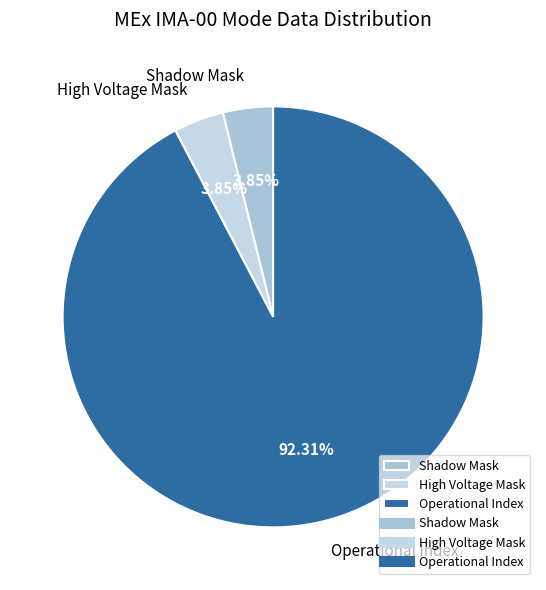

Is there any slice that represents more than half of the pie?

Yes